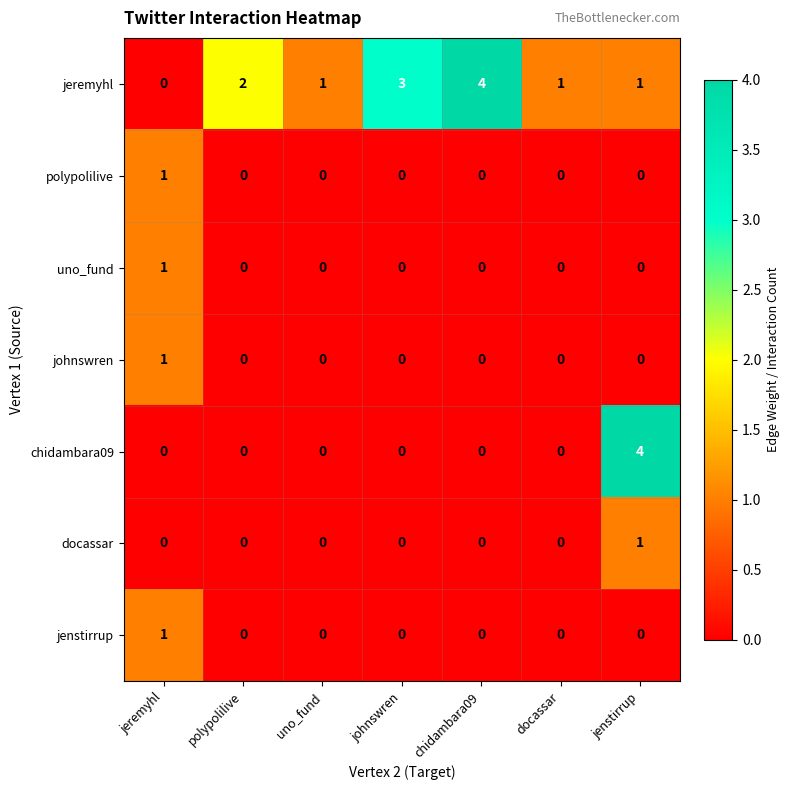

Which series changed the most between jeremyhl and johnswren?

jeremyhl